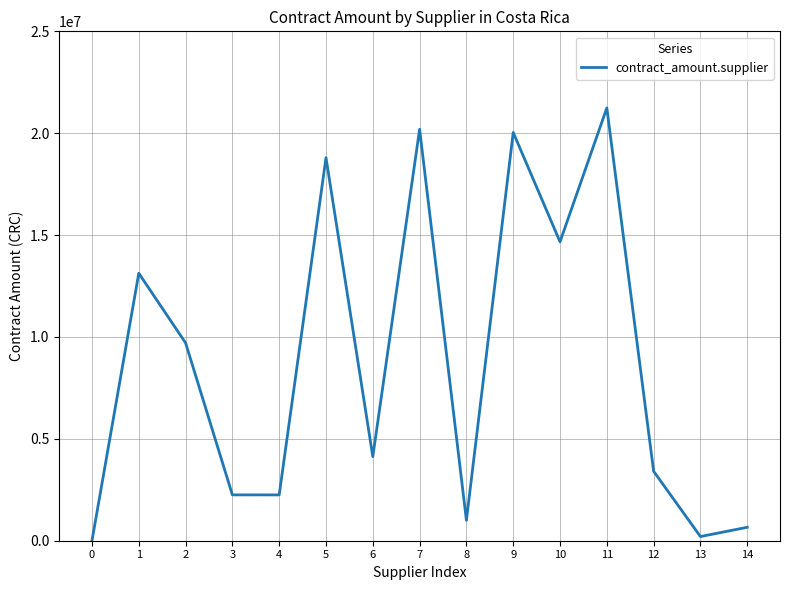

How many lines are shown in the chart?

1